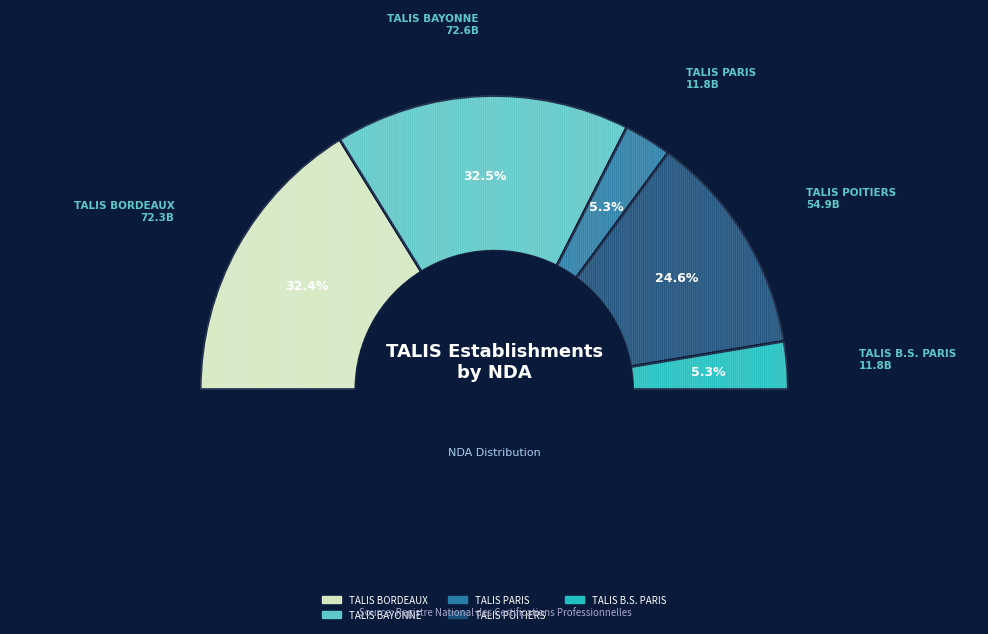

How many segments does this pie chart have?

5